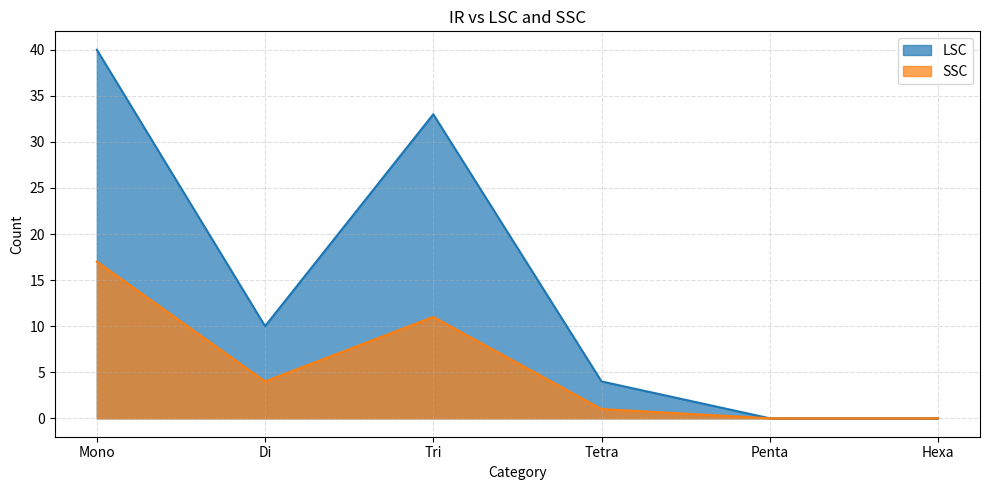

Which category has the highest value in the LSC series?

Mono